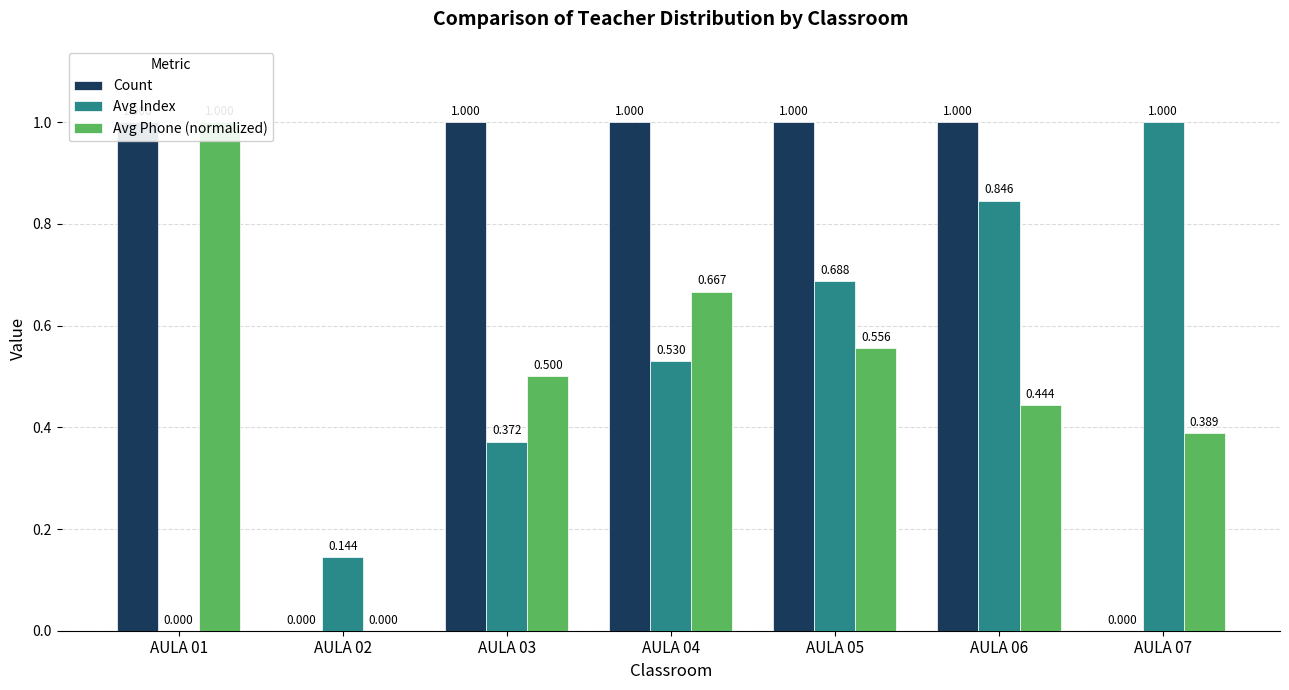

Reading right to left, list all the values displayed in this chart.

Count: 0.0	1.0	1.0	1.0	1.0	0.0	1.0
Avg Index: 1.0	0.8	0.7	0.5	0.4	0.1	0.0
Avg Phone (normalized): 0.4	0.4	0.6	0.7	0.5	0.0	1.0